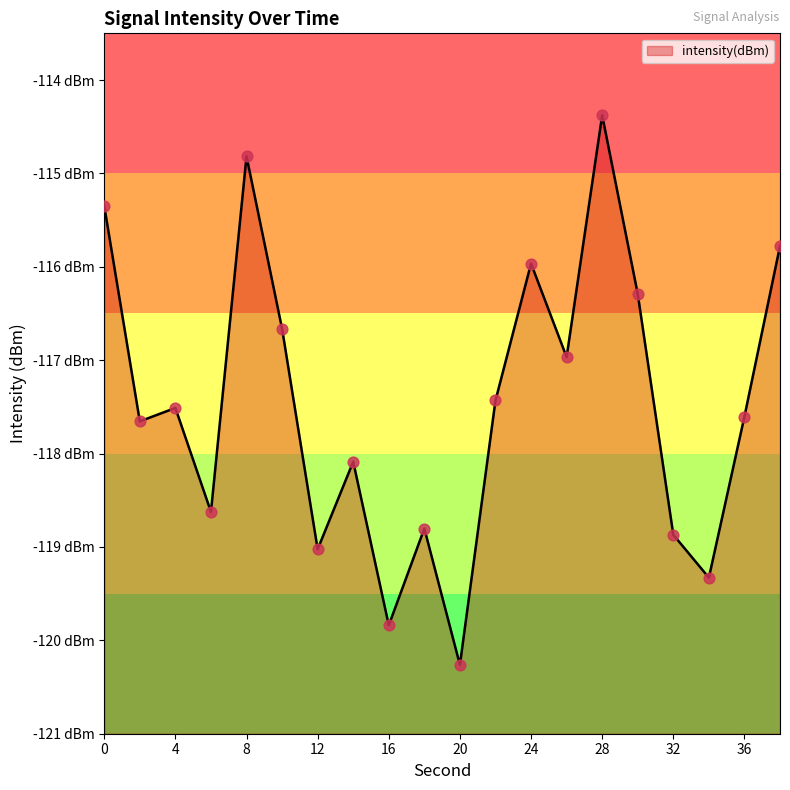

Which has a higher value, 20 or 16?

16